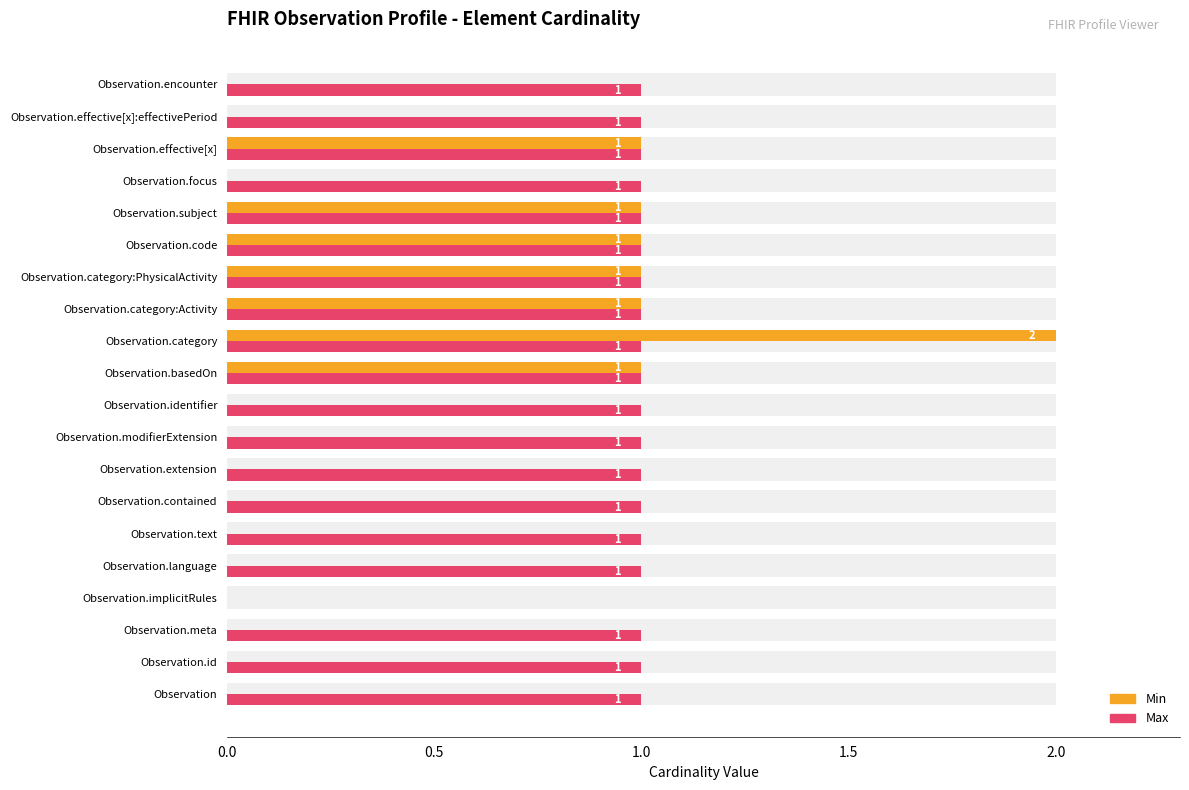

How many groups of bars are there?

20